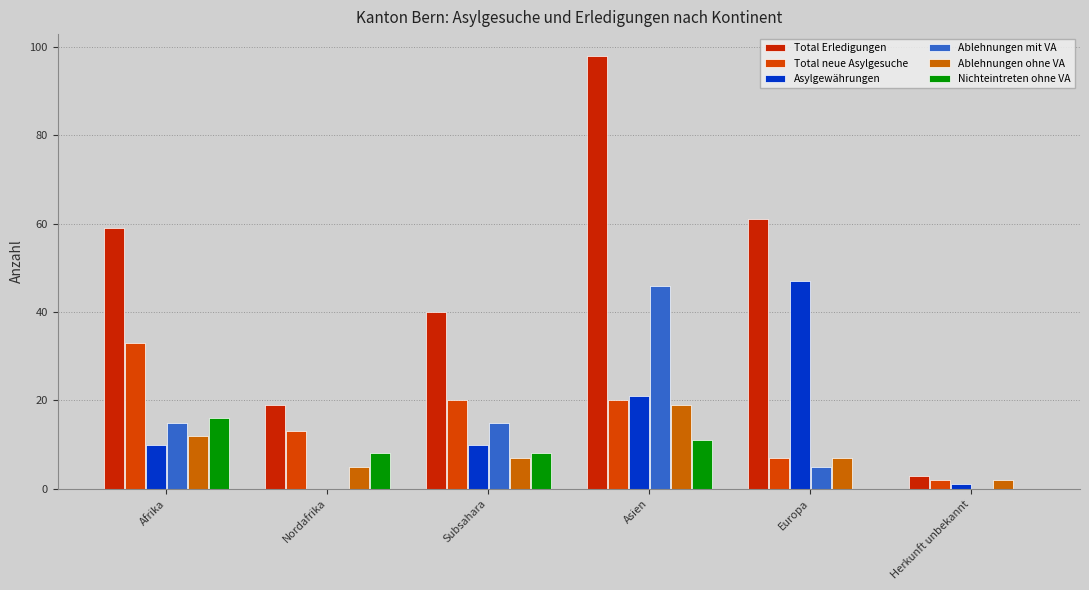

Count the Nichteintreten ohne VA values in the range 0 to 11.

5